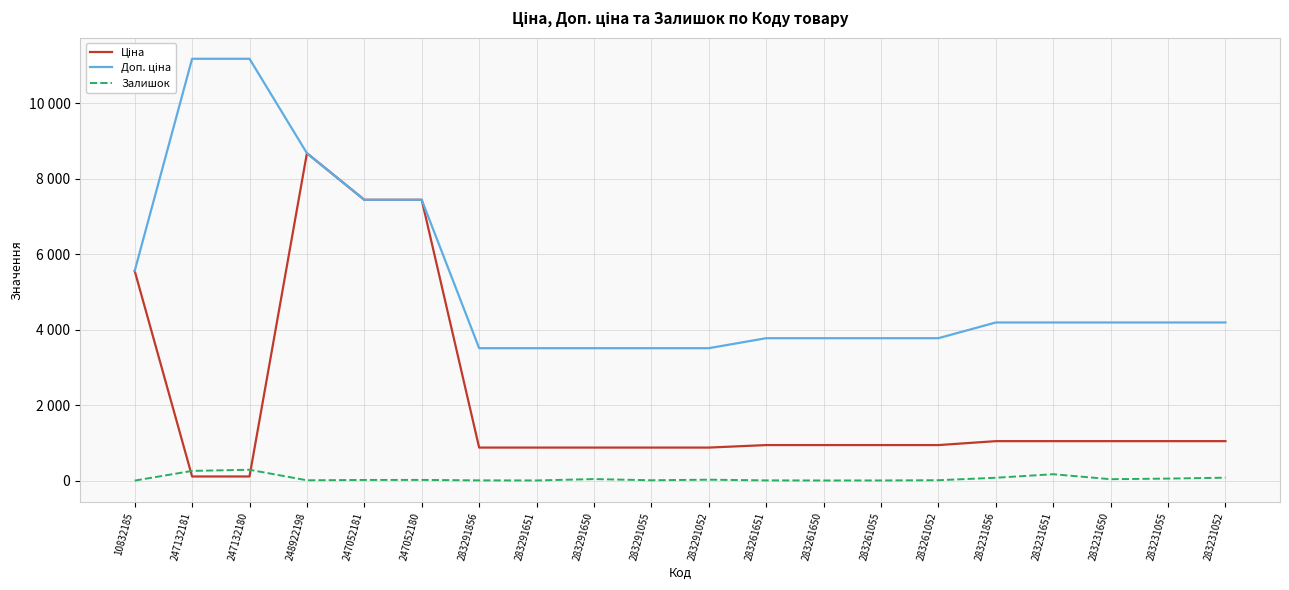

Does the chart have visible grid lines?

Yes